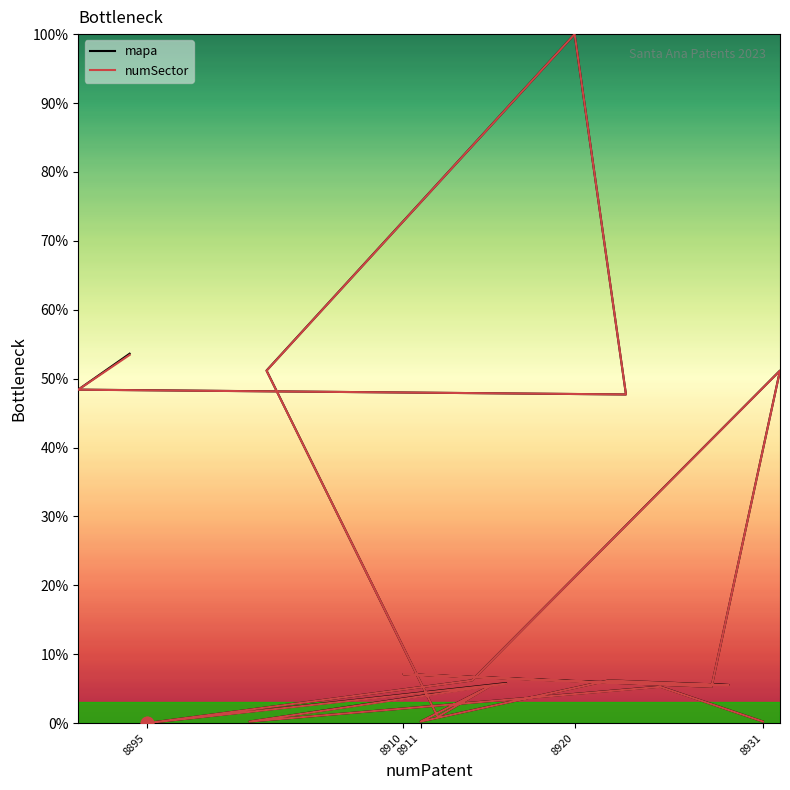

What are all the series names shown in the legend?

mapa, numSector